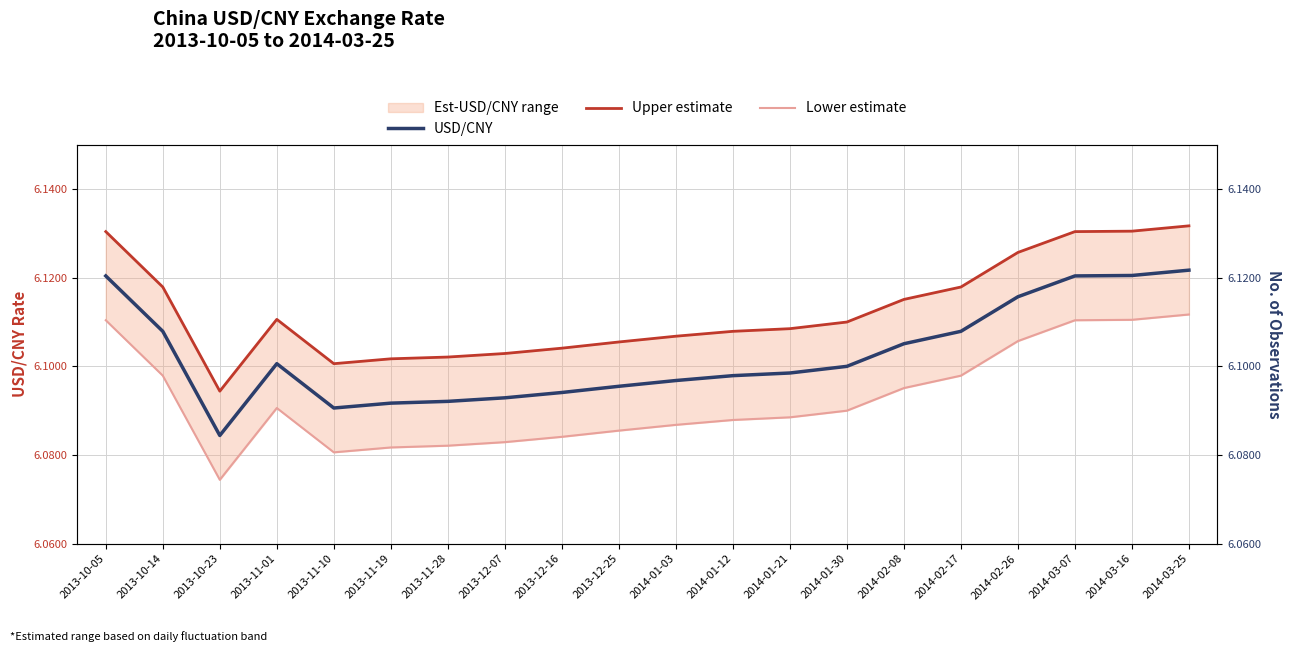

What are all the series names shown in the legend?

USD/CNY, Upper estimate, Lower estimate